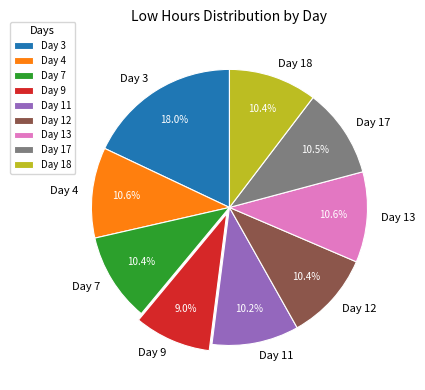

True or false: Day 12 accounts for 10% of the total.

True